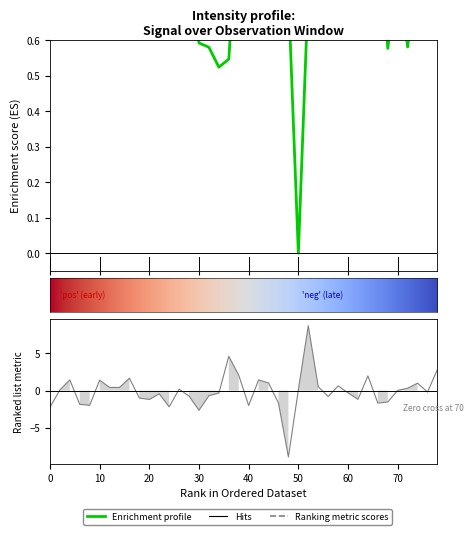

What is the average value?

0.8